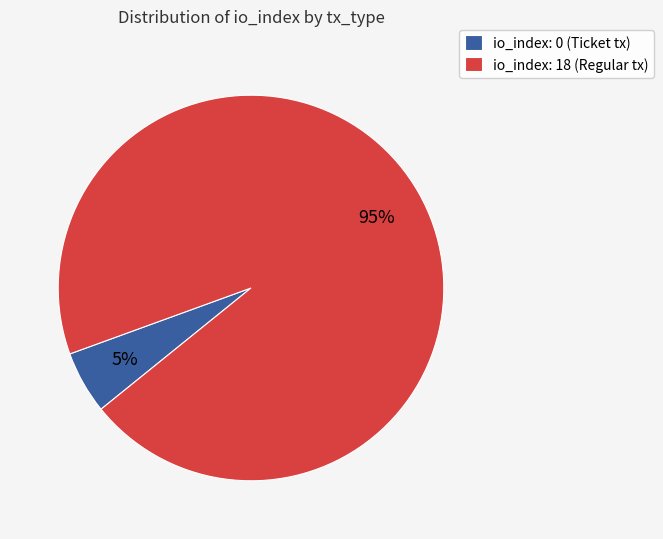

Is there a majority slice in this chart?

Yes